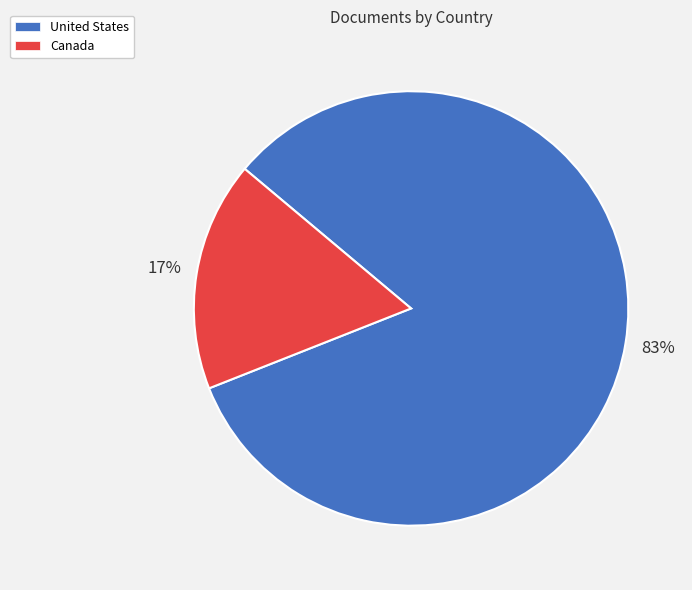

Is there any slice that represents more than half of the pie?

Yes